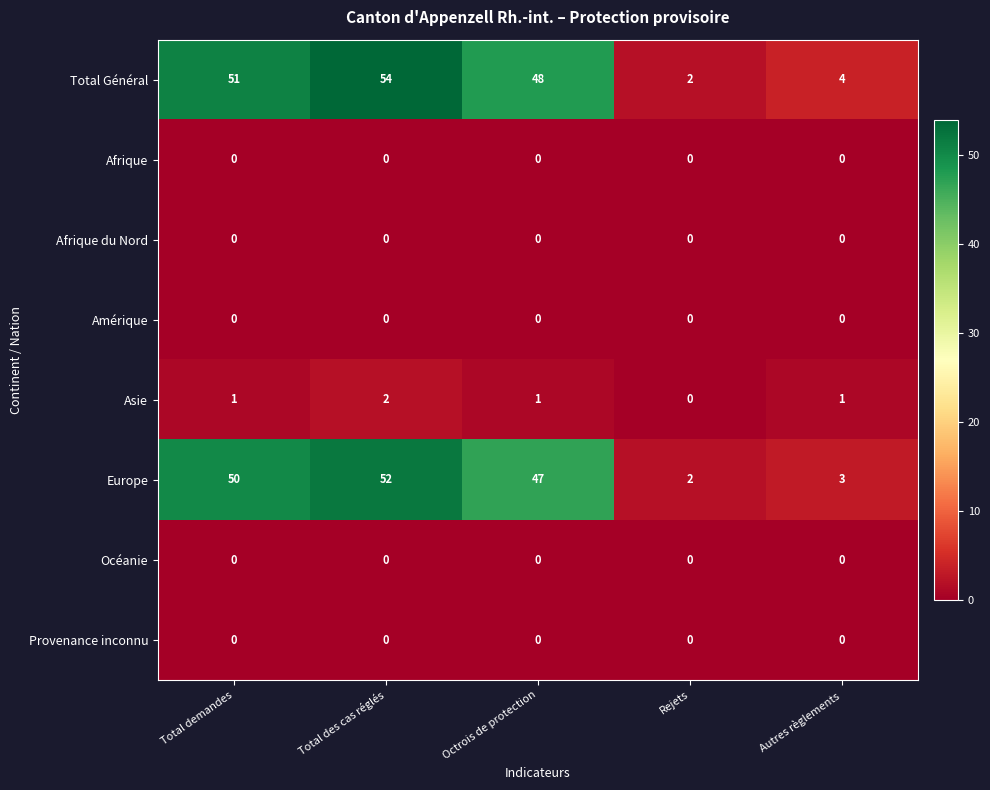

List the labels in order of Europe value, smallest first.

Rejets, Autres règlements, Octrois de protection, Total demandes, Total des cas réglés